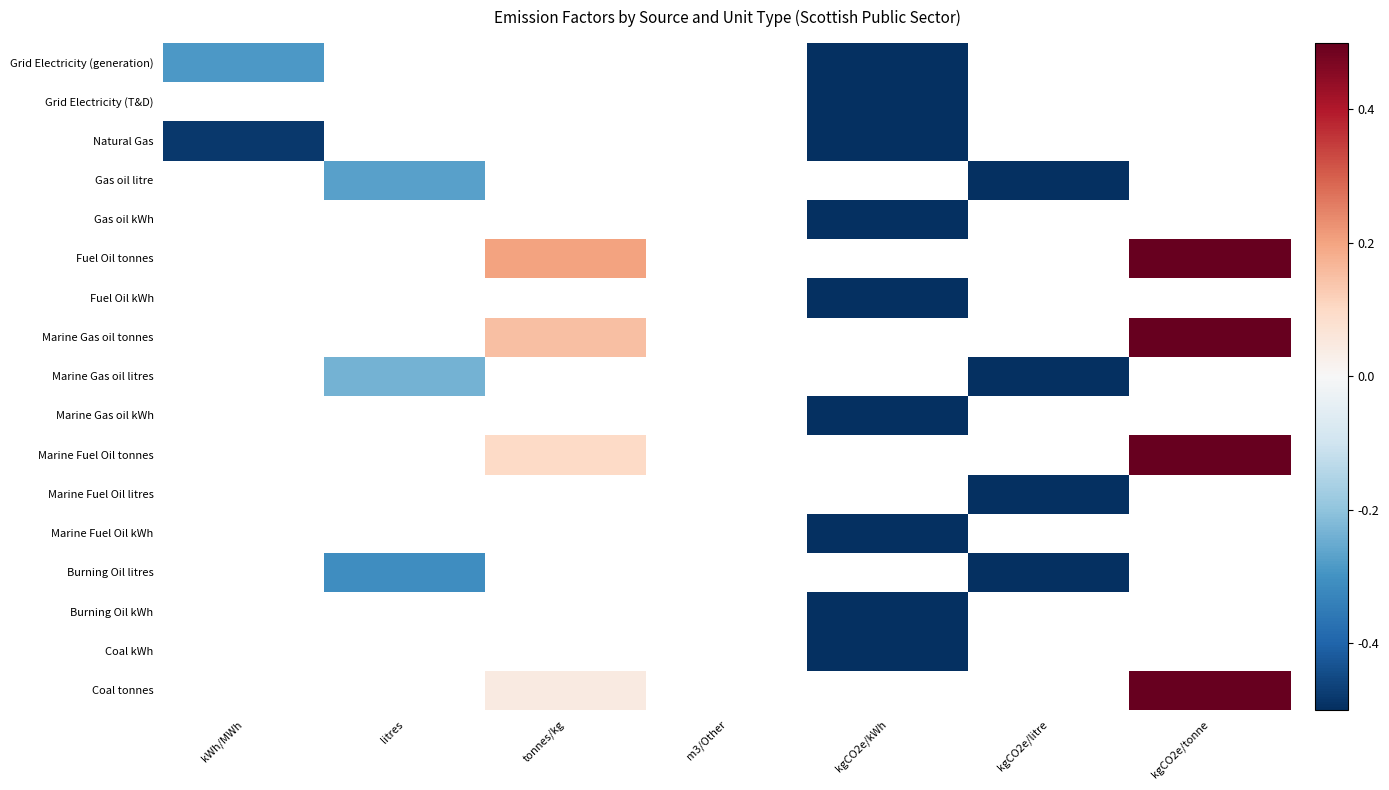

At which label does Natural Gas reach its minimum?

kgCO2e/kWh